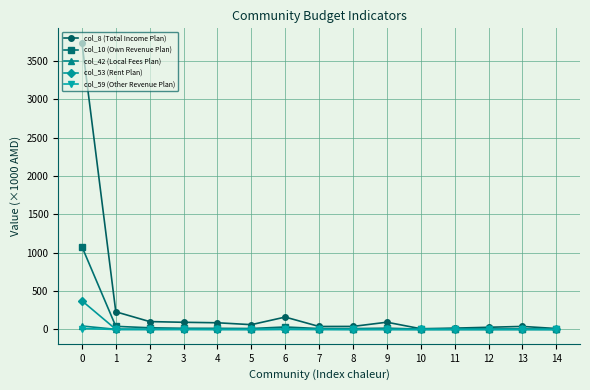

At how many categories does at least one series exceed 417?

1